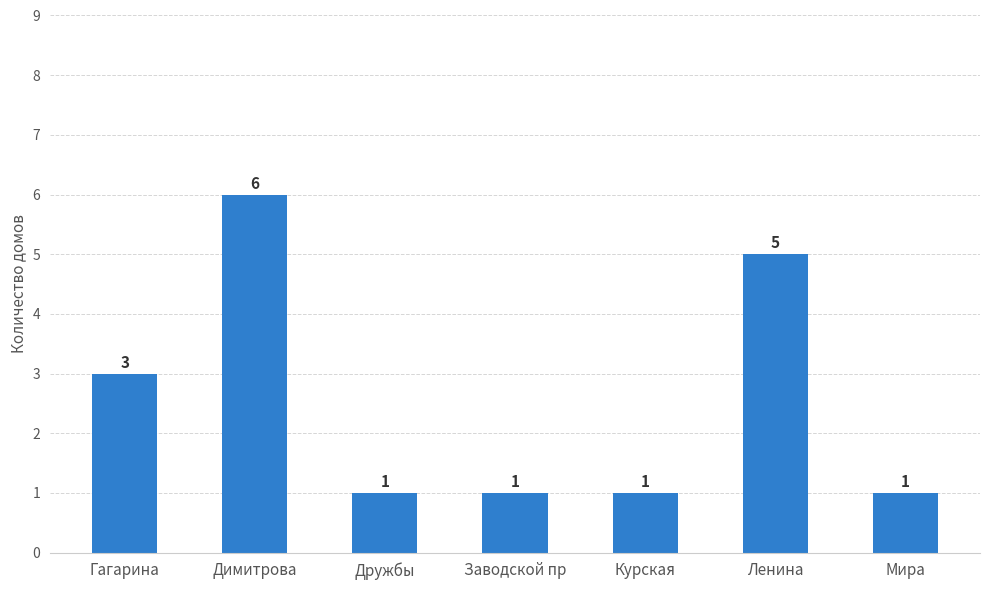

Is it true that the value at Димитрова is 1?

False